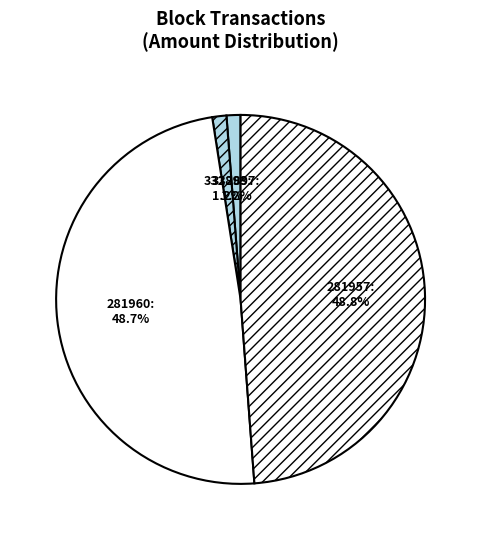

To the nearest percent, what percentage of the pie is 332897?

1%